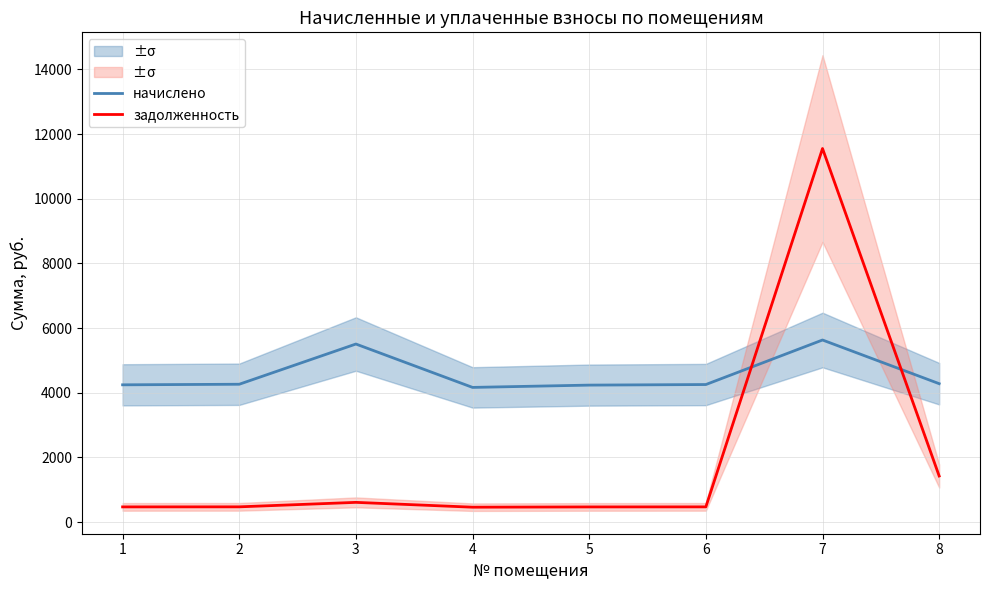

Reading right to left, transcribe all the data shown in this chart.

начислено: 4281.6	5631.8	4254.9	4237.2	4166.1	5507.5	4263.8	4246.1
задолженность: 1427.2	11551.5	472.8	470.8	462.9	611.9	473.8	471.8